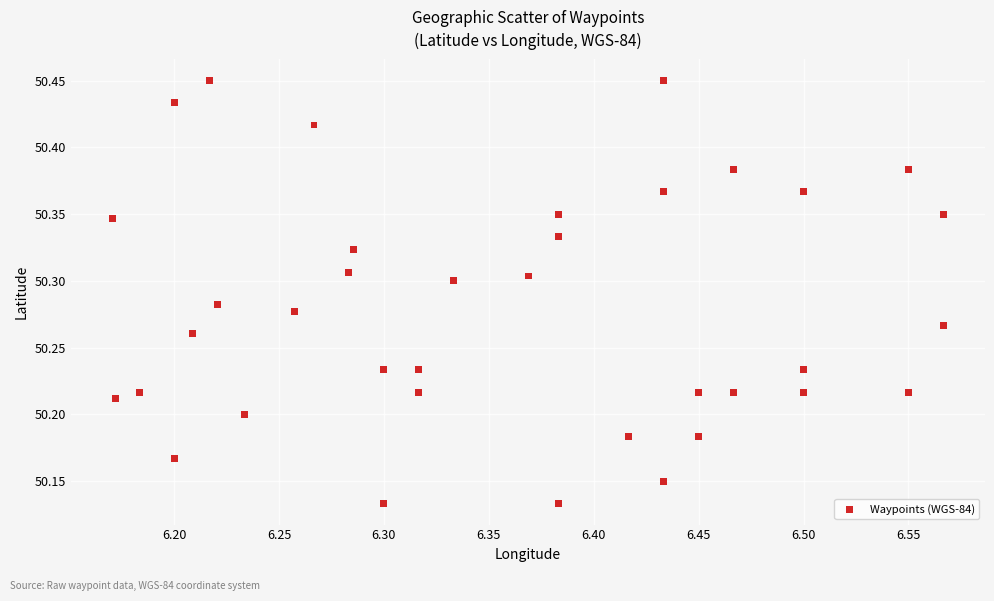

What is the range of X values (max minus min)?

0.4